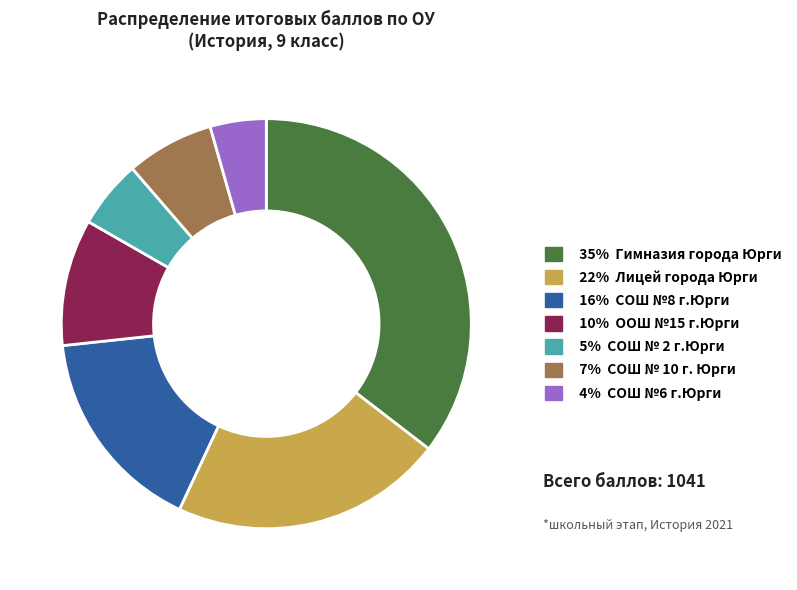

Is there a majority slice in this chart?

No